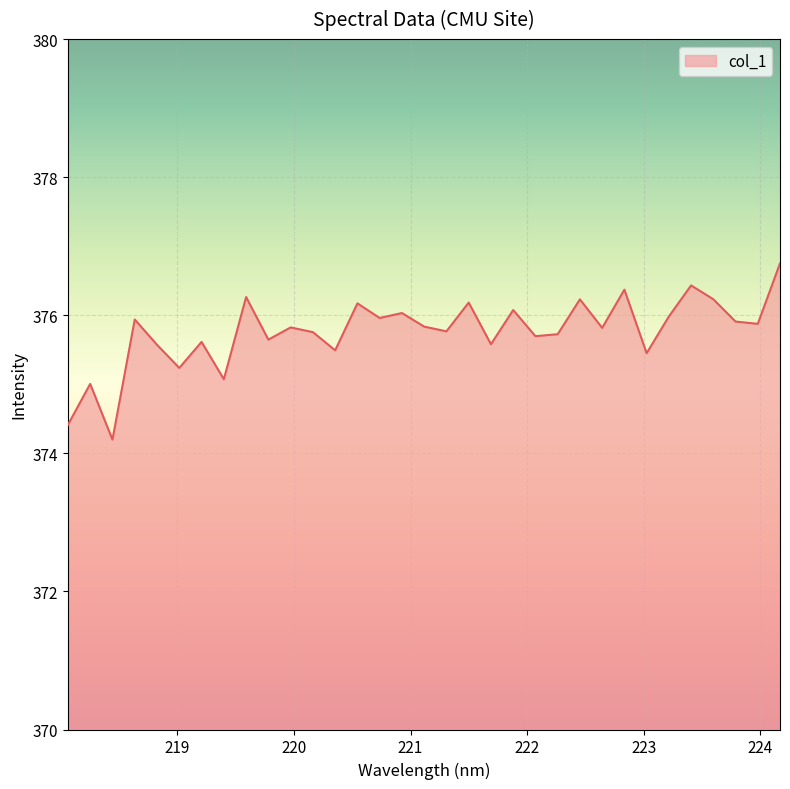

How many lines are shown in the chart?

1